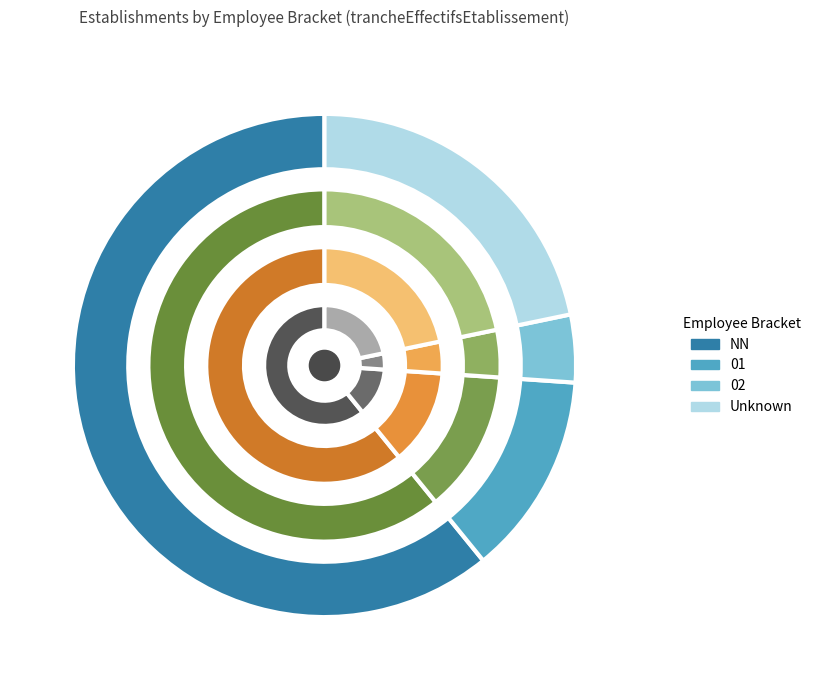

Is it true that 01 is 5% of the pie?

False